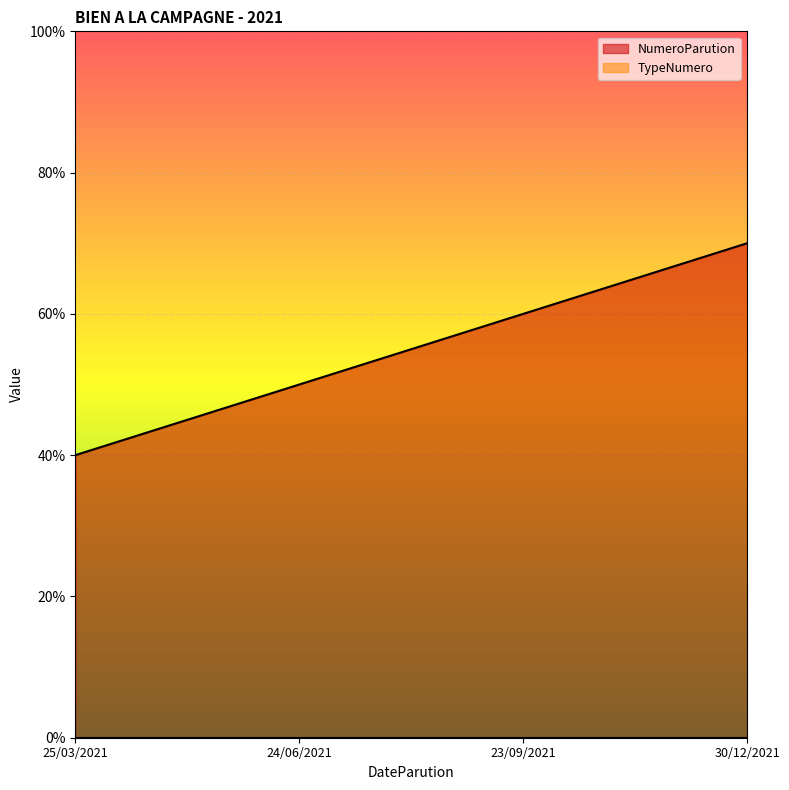

At which category does the chart reach its minimum across all series?

25/03/2021